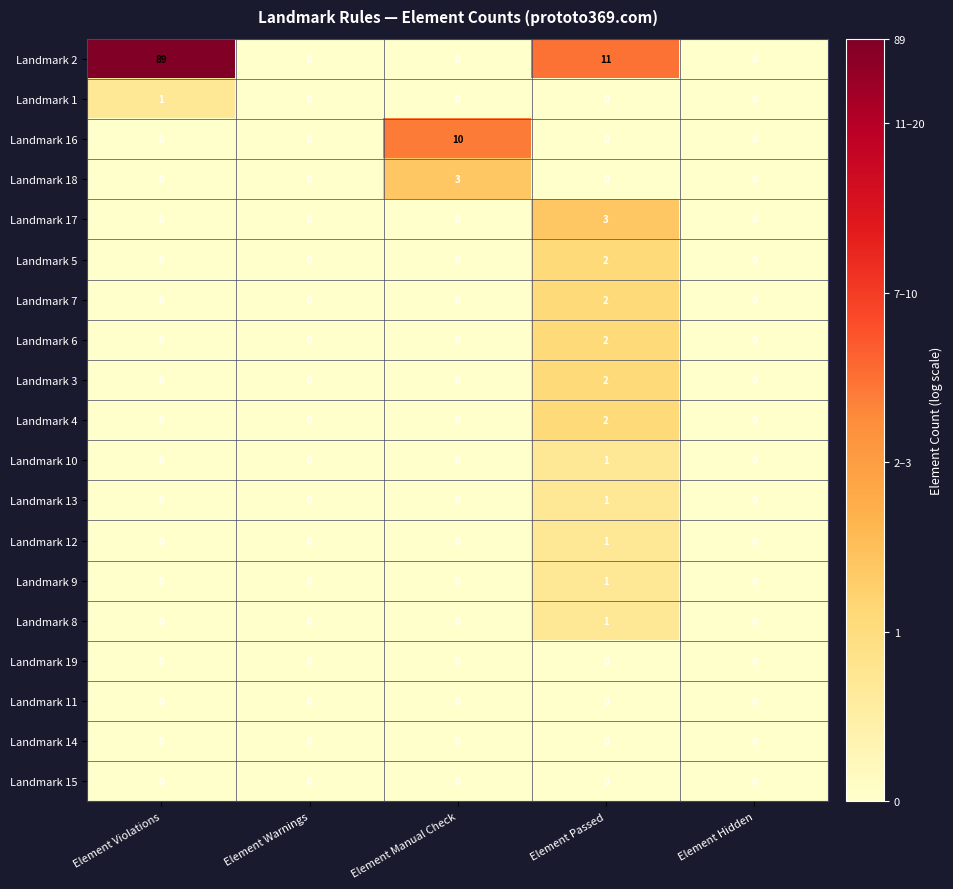

What is the total value across all series at Element Violations?

90